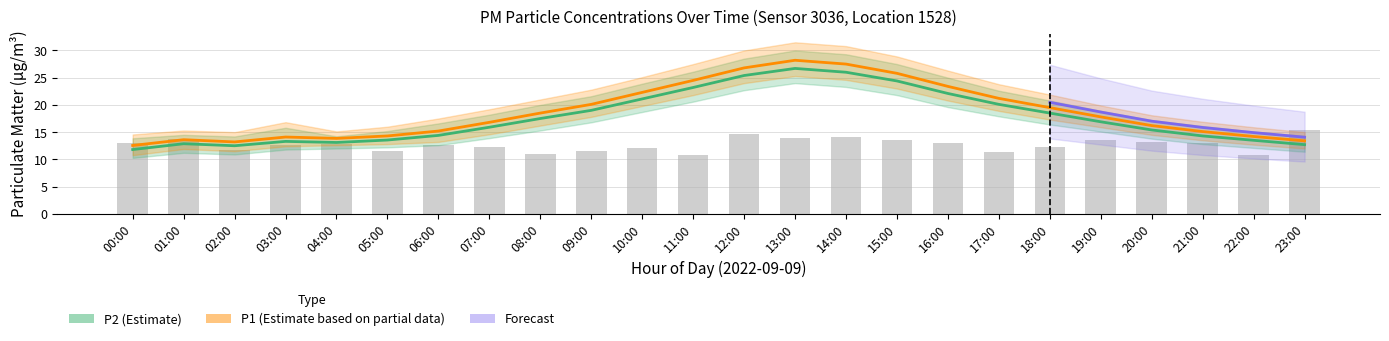

Are the bars grouped side by side (vs. stacked)?

Yes